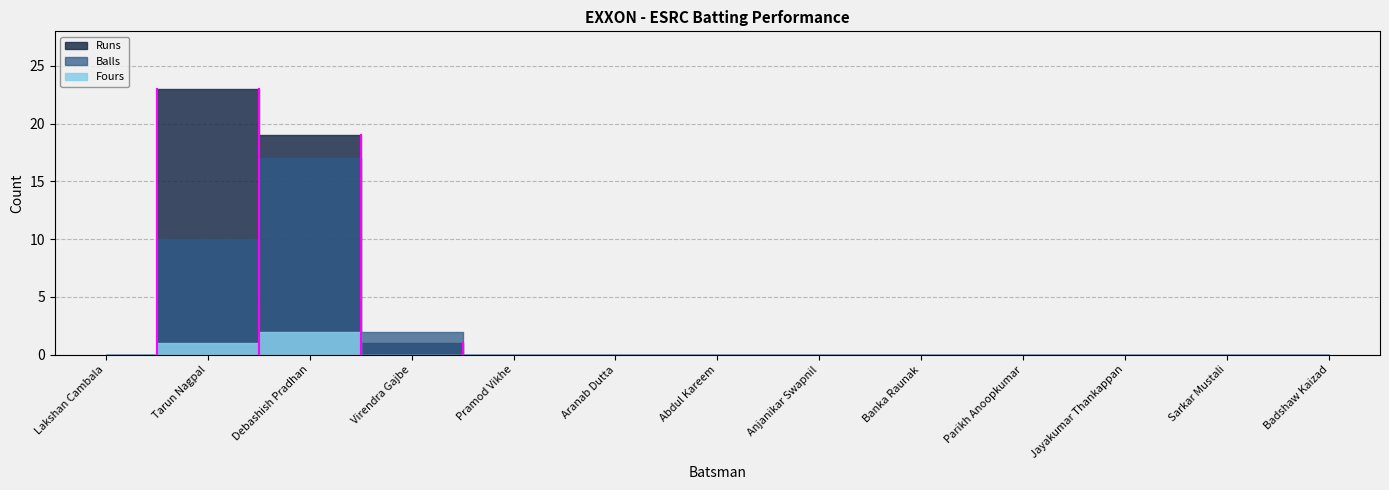

What is the greatest value displayed?

23